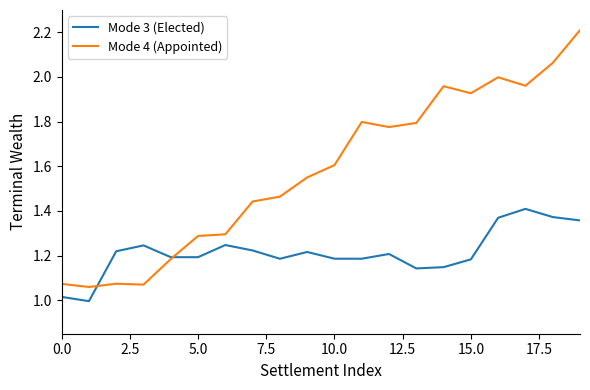

Rank the series by their maximum value, from lowest to highest.

Mode 3 (Elected), Mode 4 (Appointed)